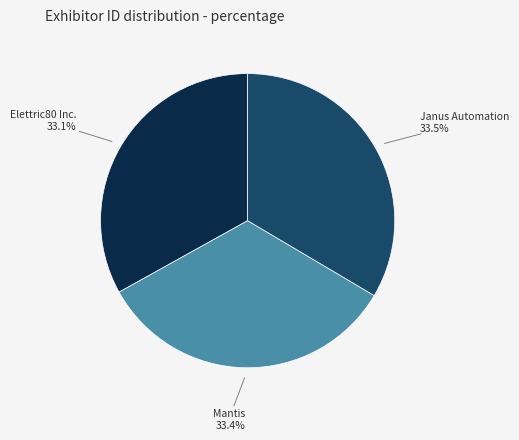

To the nearest percent, what percentage of the pie is Mantis?

33%